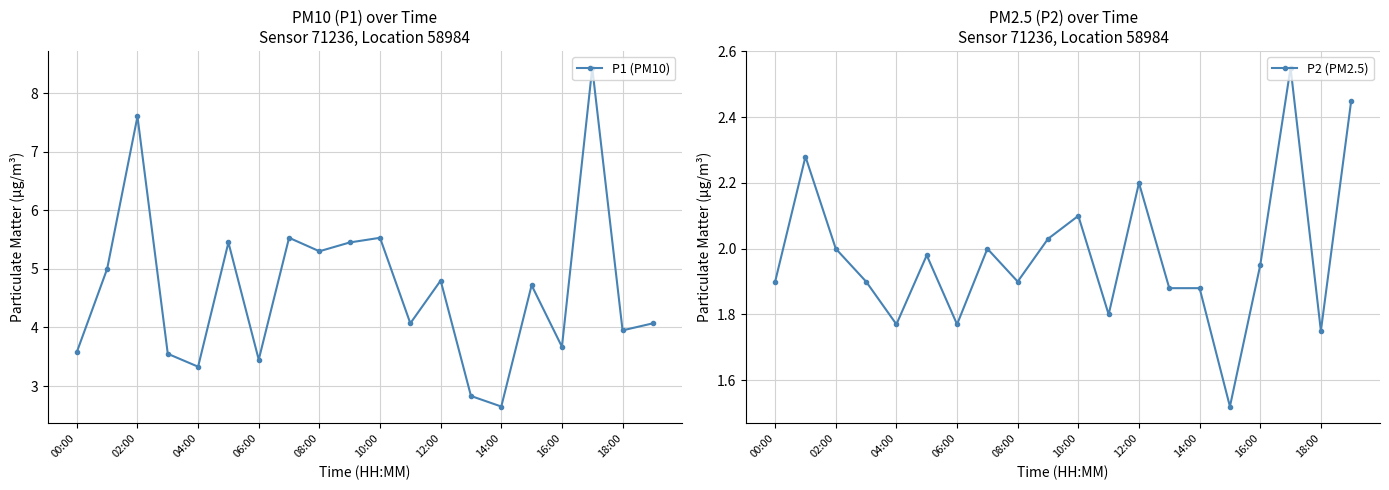

Rank the series by their average value, from highest to lowest.

P1 (PM10), P2 (PM2.5)